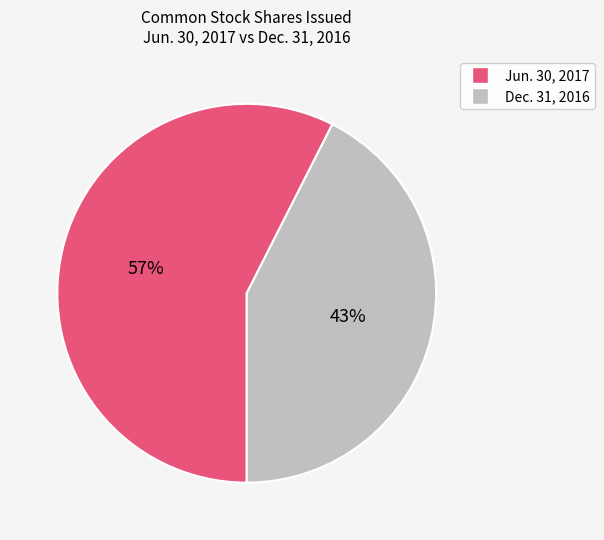

Is it true that Dec. 31, 2016 is 43% of the pie?

True